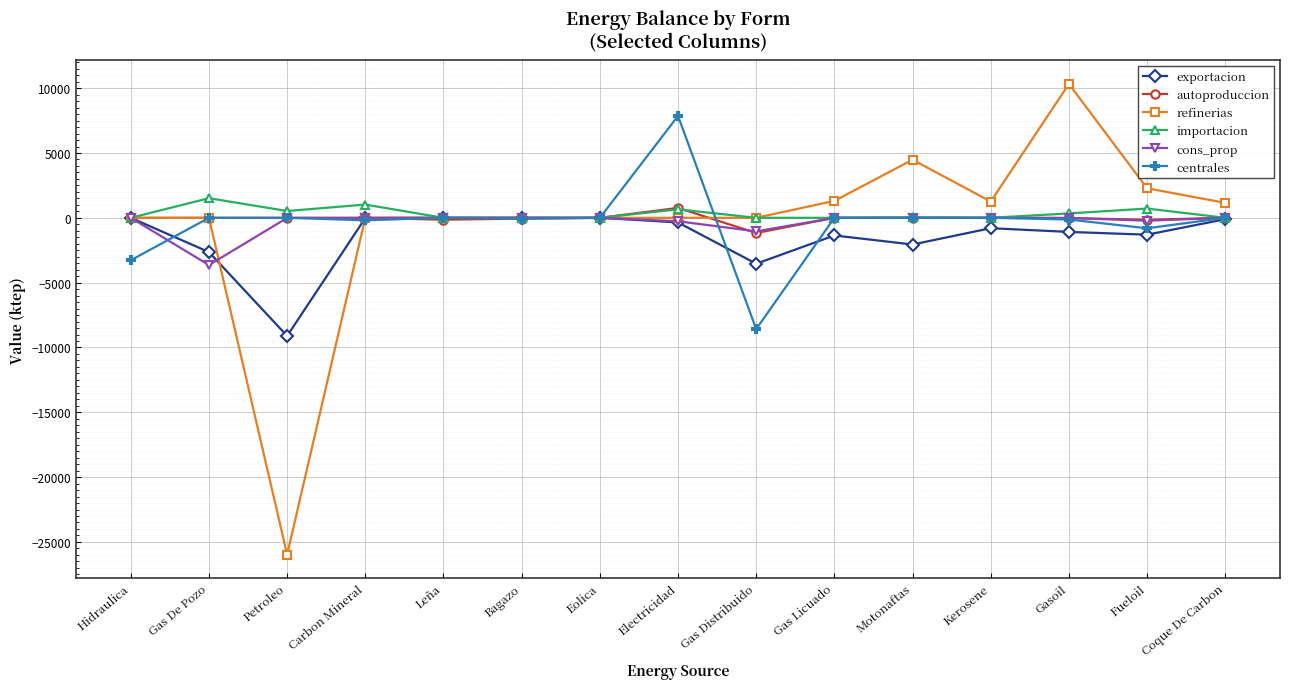

Which series has the widest spread of values?

refinerias